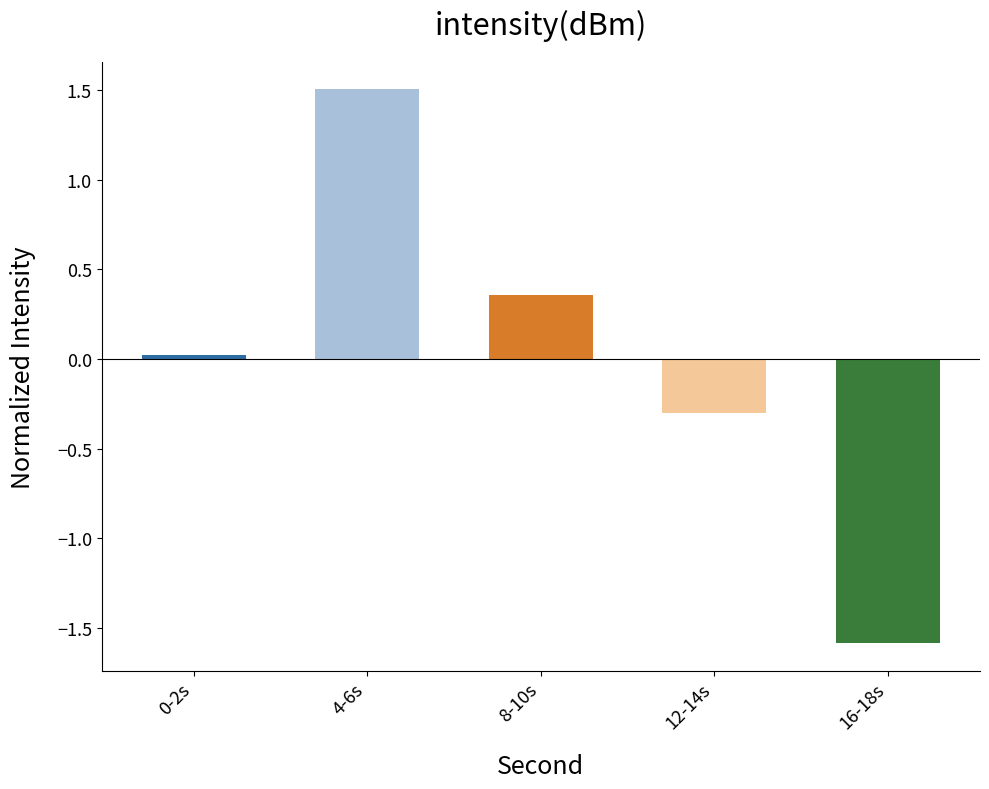

What is the value of the 2nd bar from the left?

1.5